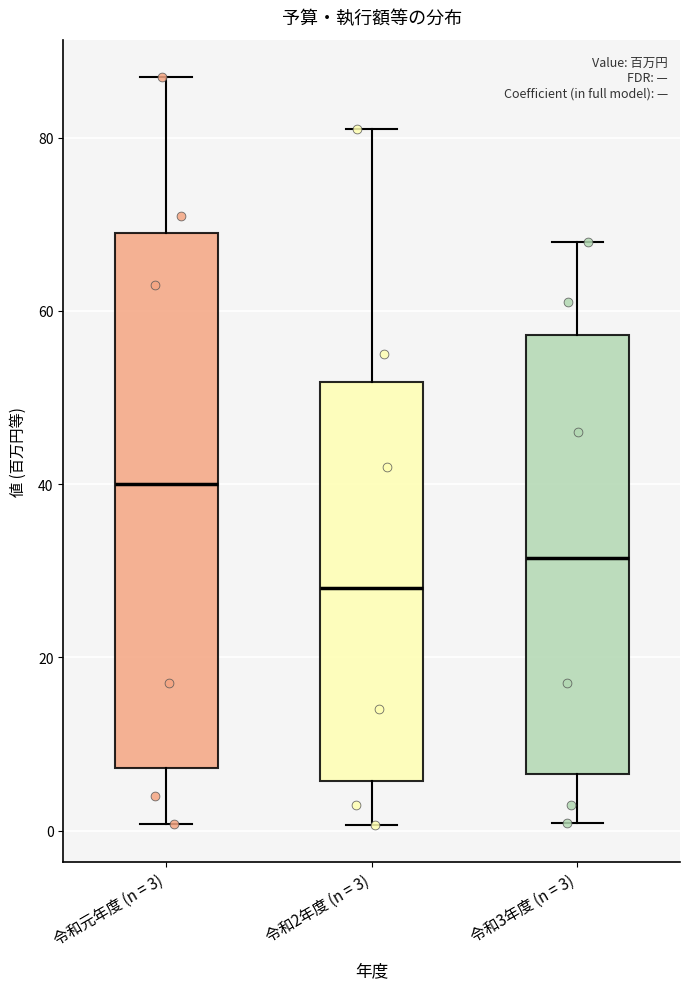

Where does the median line of the box for 令和3年度 (n = 3) sit on the y-axis? The values are not printed on the chart, so give them approximately, as read against the axis.

32